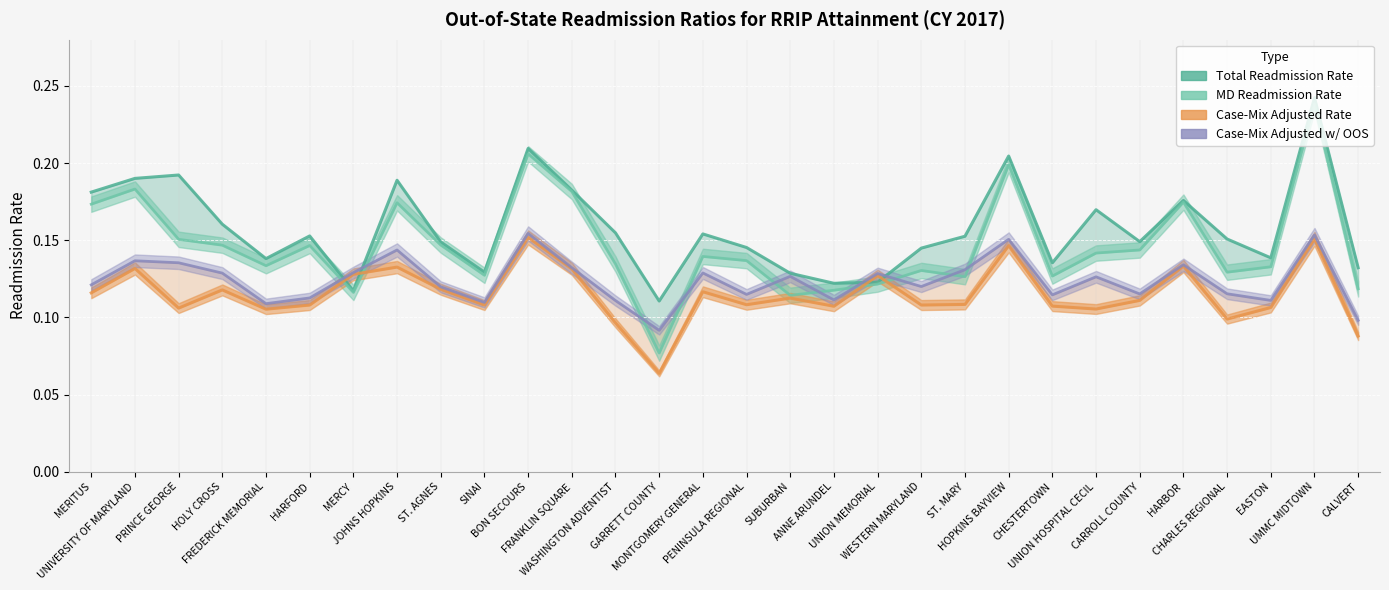

True or false: Total Readmission Rate has a value of 0.2 at CALVERT.

False